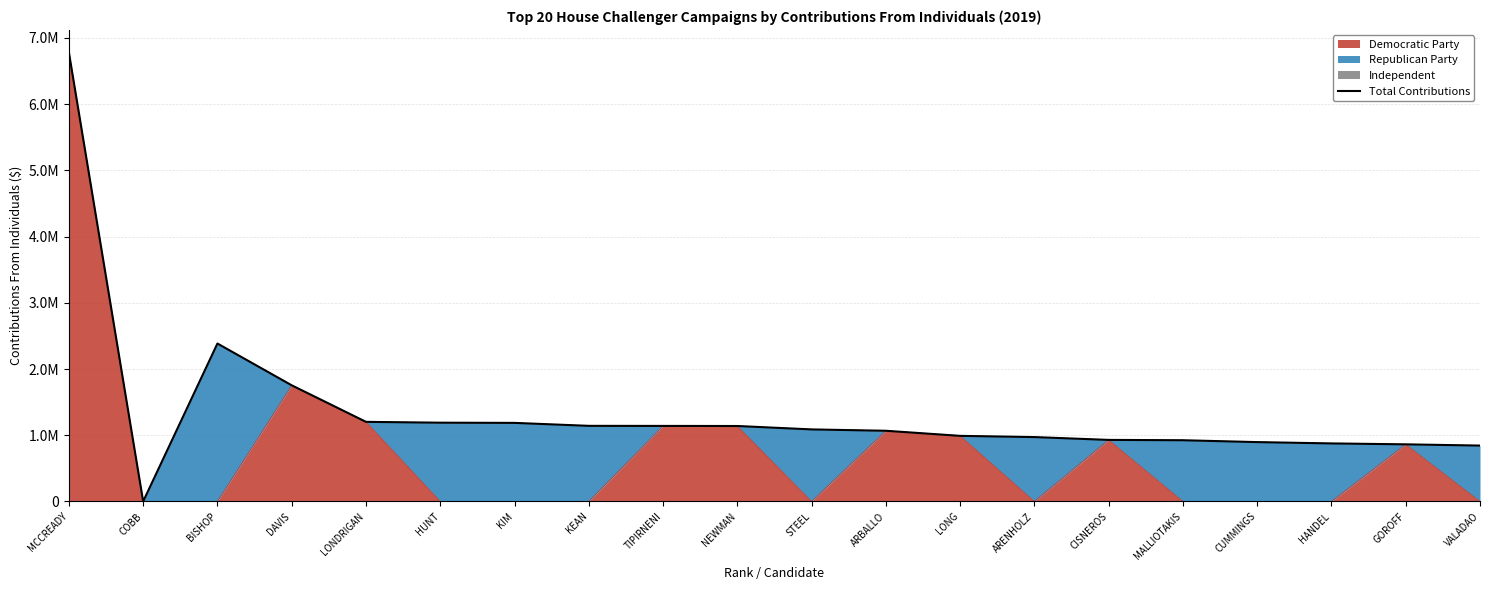

What position from the right is KEAN?

13